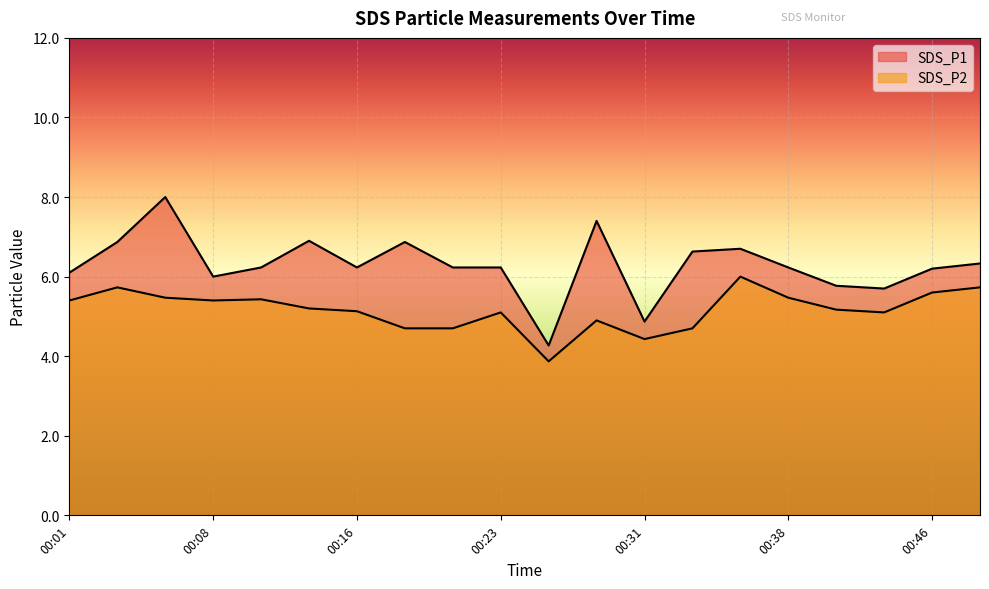

What is the sum of all SDS_P2 values?

103.2